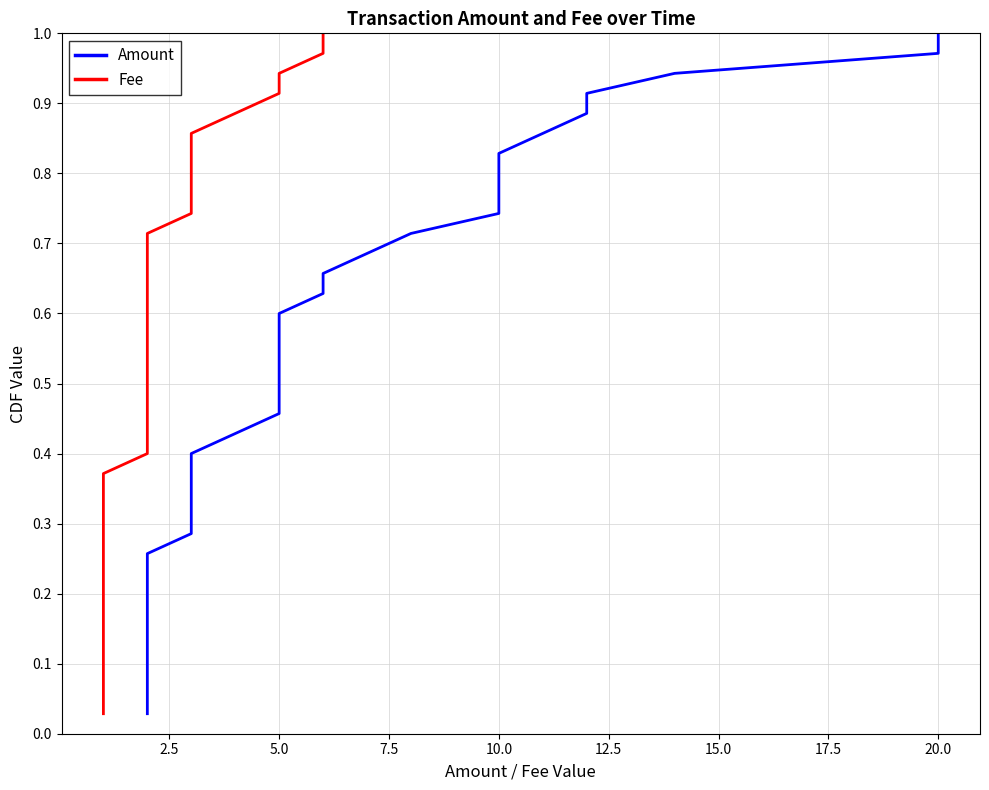

What are all the series names shown in the legend?

Amount, Fee